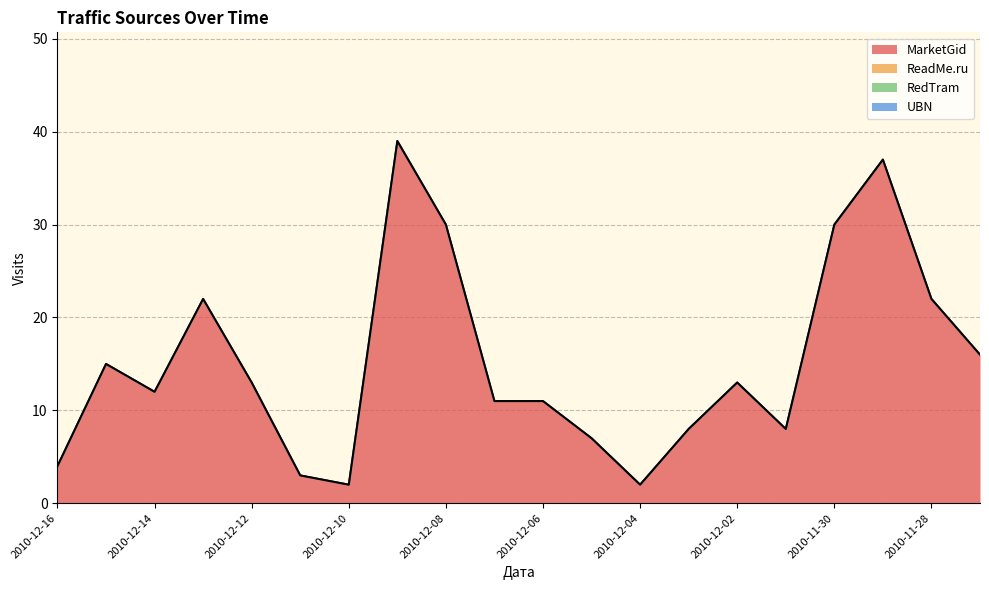

What is the label of the 9th point from the right?

2010-12-05